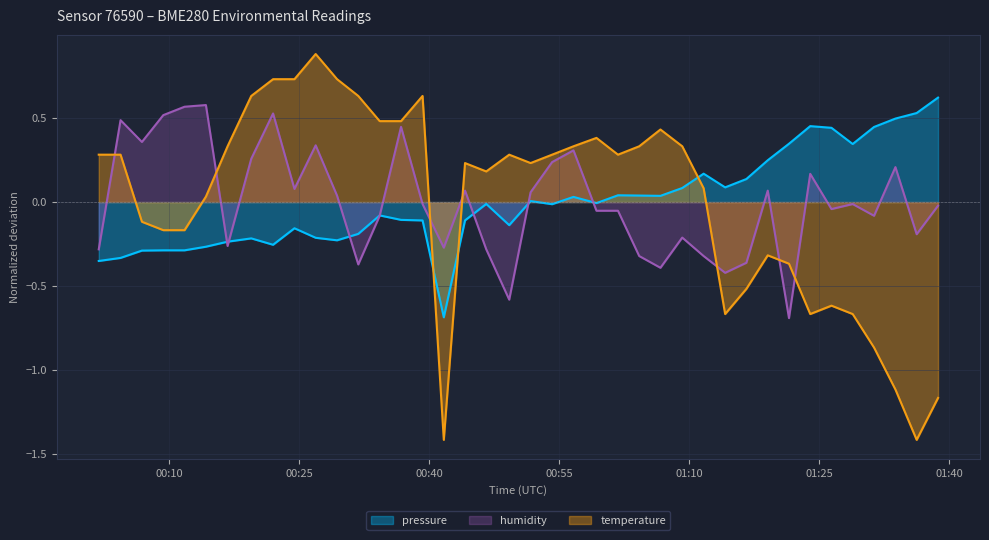

How many values in temperature are below zero?

15